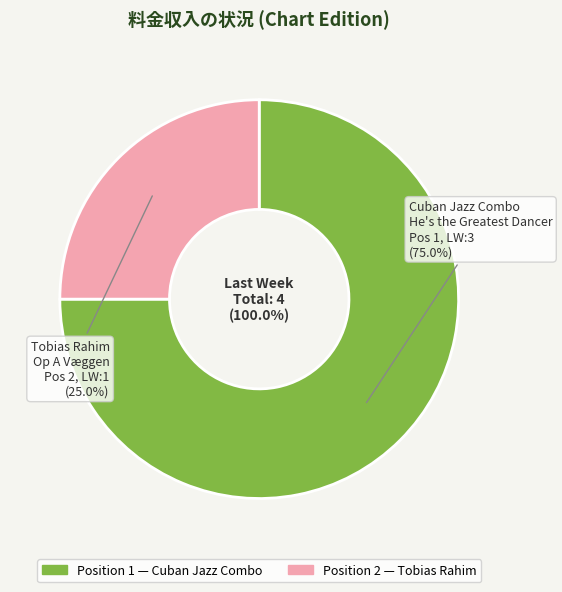

What is the total percentage of 1 and 2?

100.0%